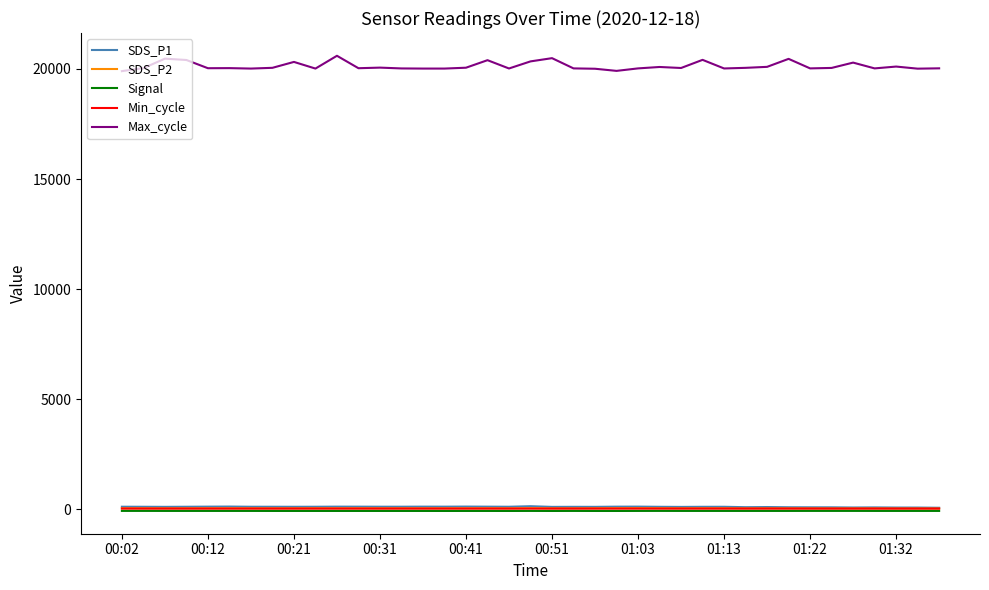

Does the chart have visible grid lines?

No